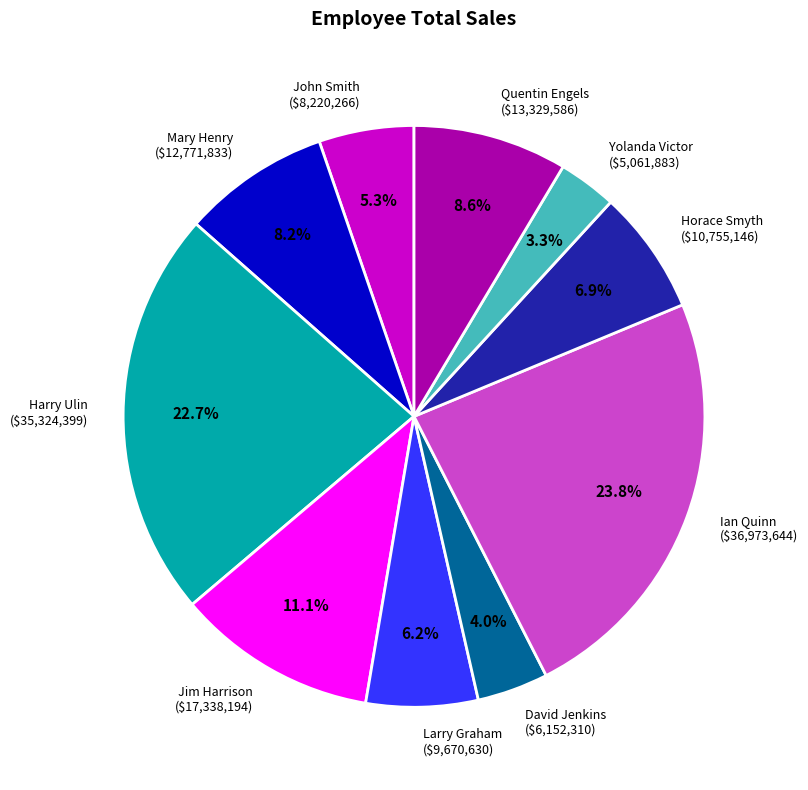

How many slices are in this pie chart?

10